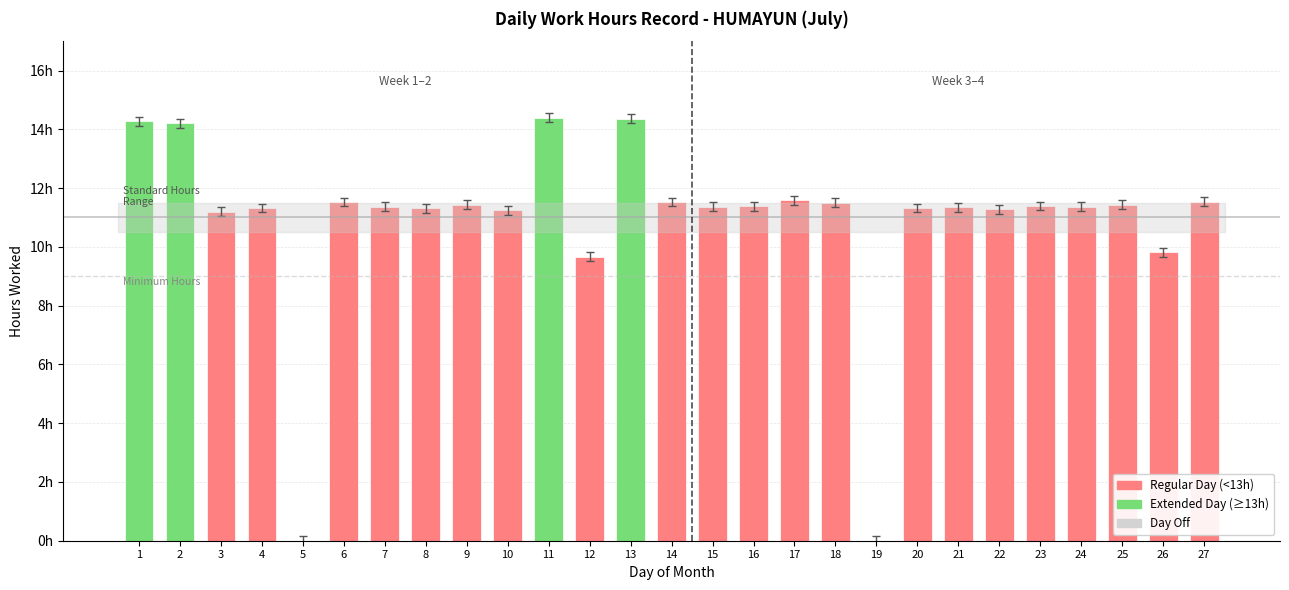

Between 17 and 10, which is larger?

17